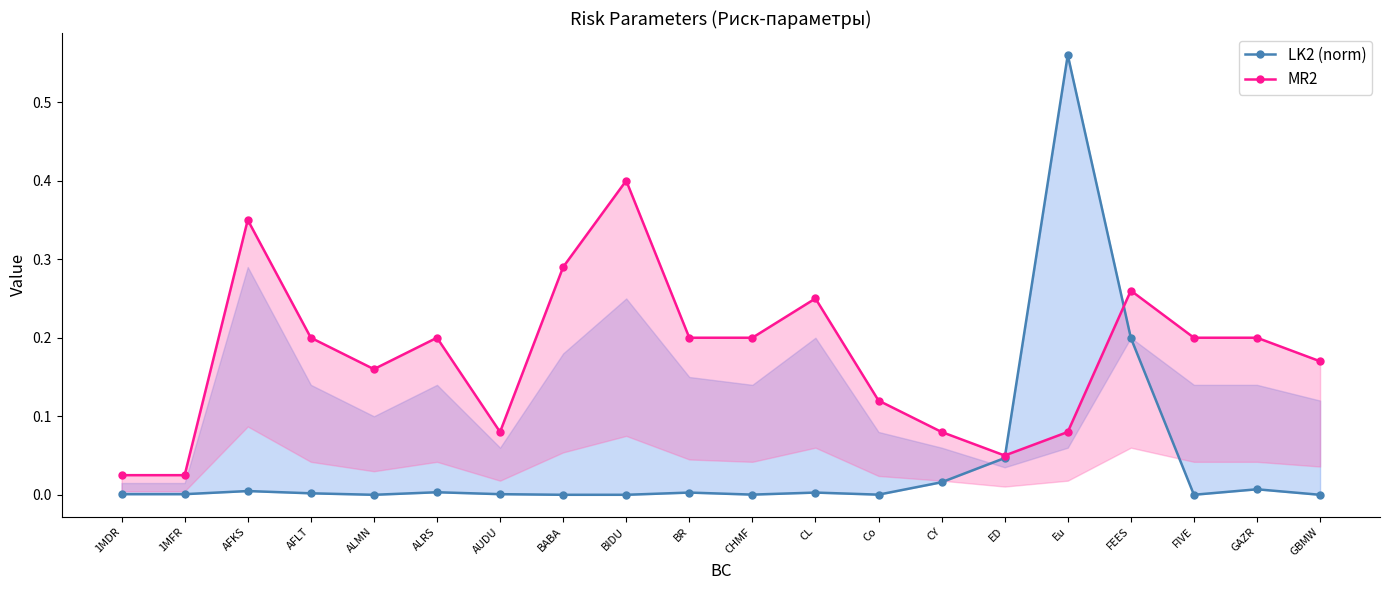

True or false: MR2 and LK2 (norm) cross at least once.

True